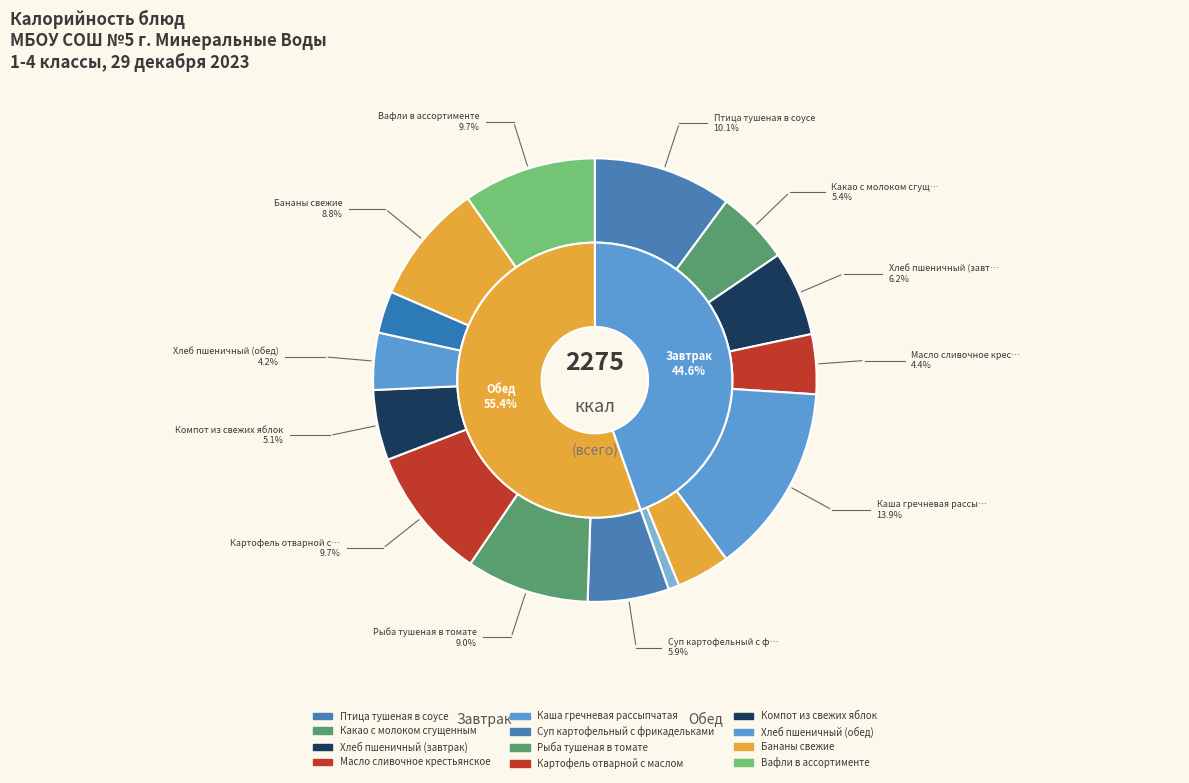

Is there any slice that represents more than half of the pie?

No